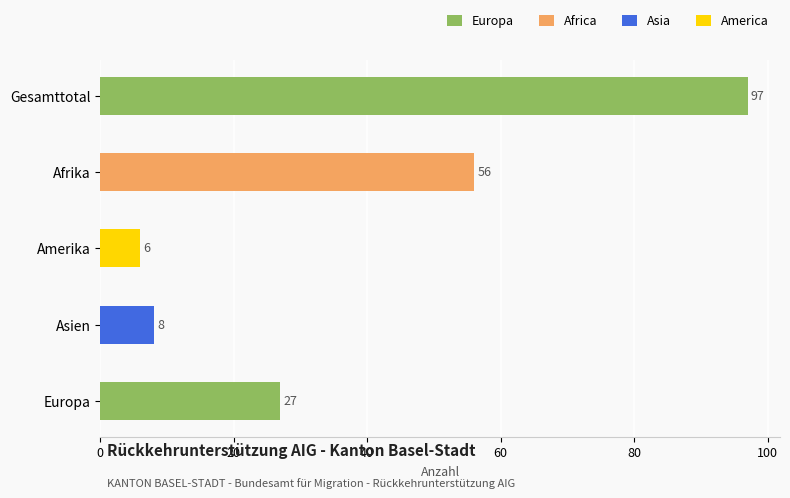

What position from the top is Afrika?

2